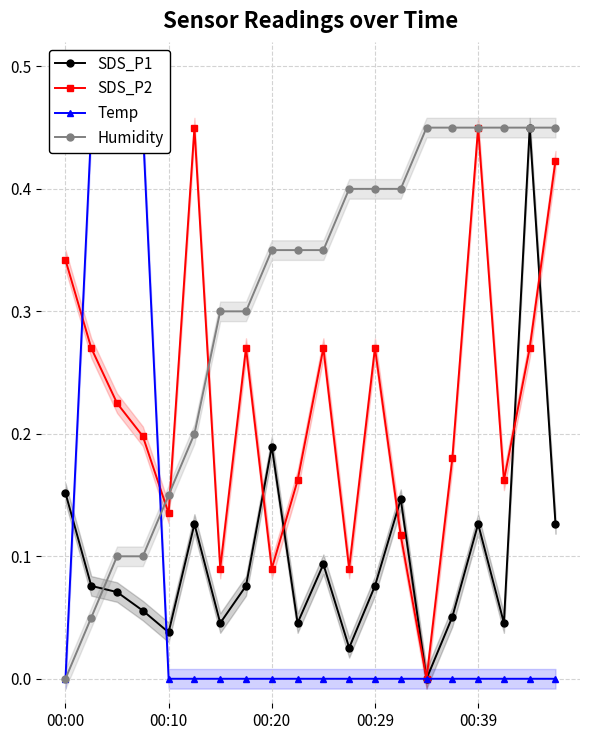

The value of Humidity at 00:00 is 0.0. True or false?

True